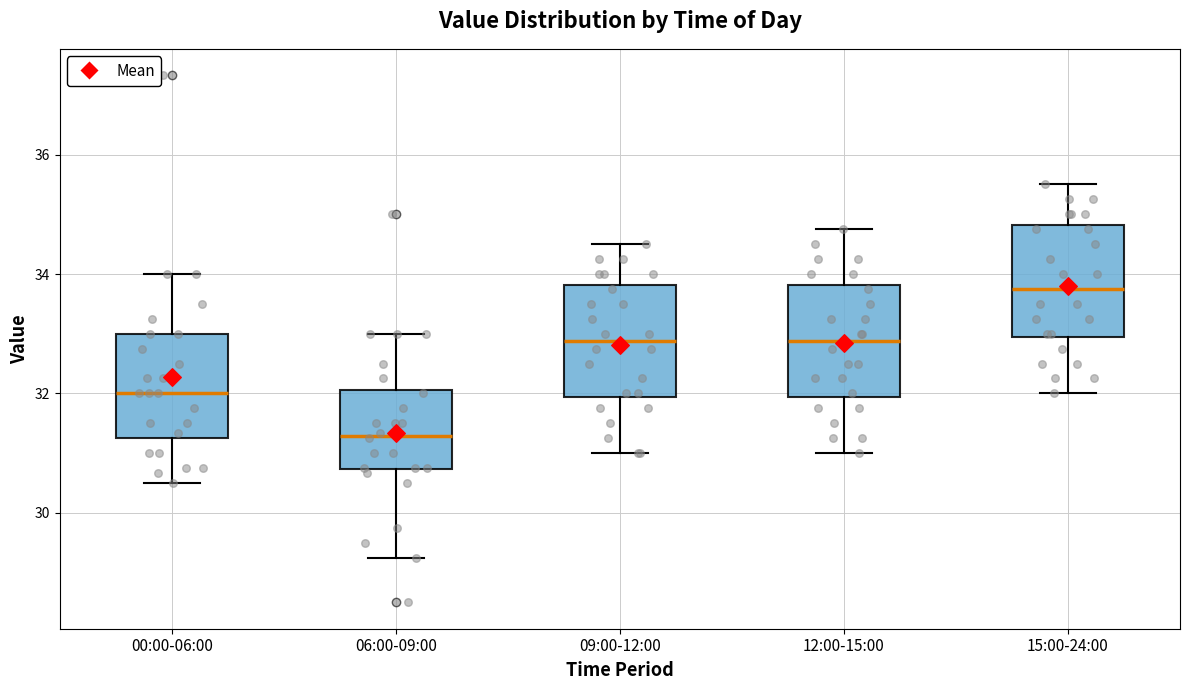

Which box's median line is the highest?

15:00-24:00